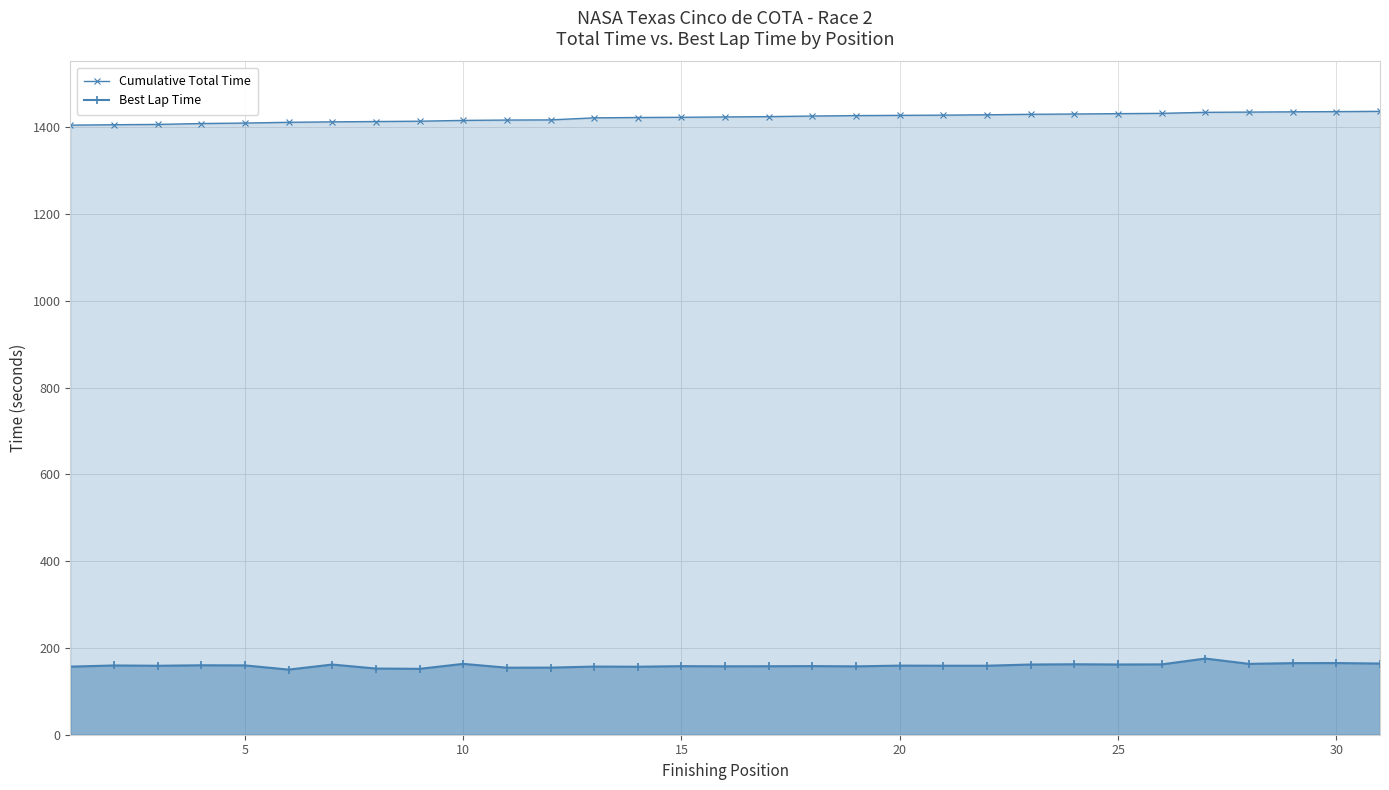

Rank the series by their maximum value, from highest to lowest.

Cumulative Total Time, Best Lap Time